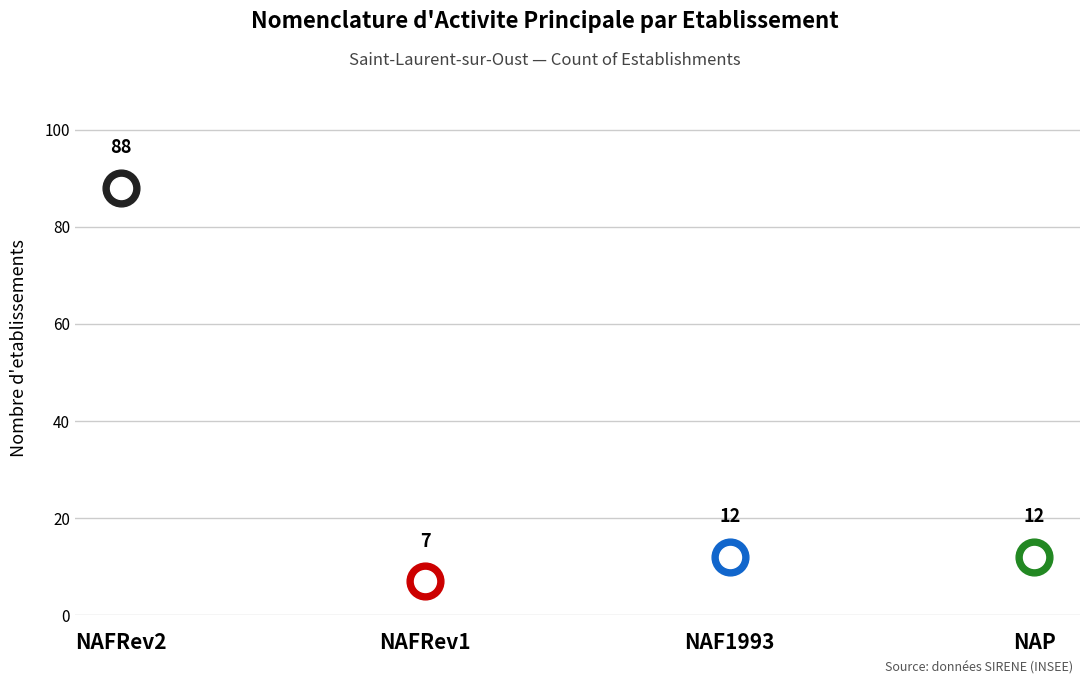

What is the change in value from NAFRev2 to NAFRev1?

-81